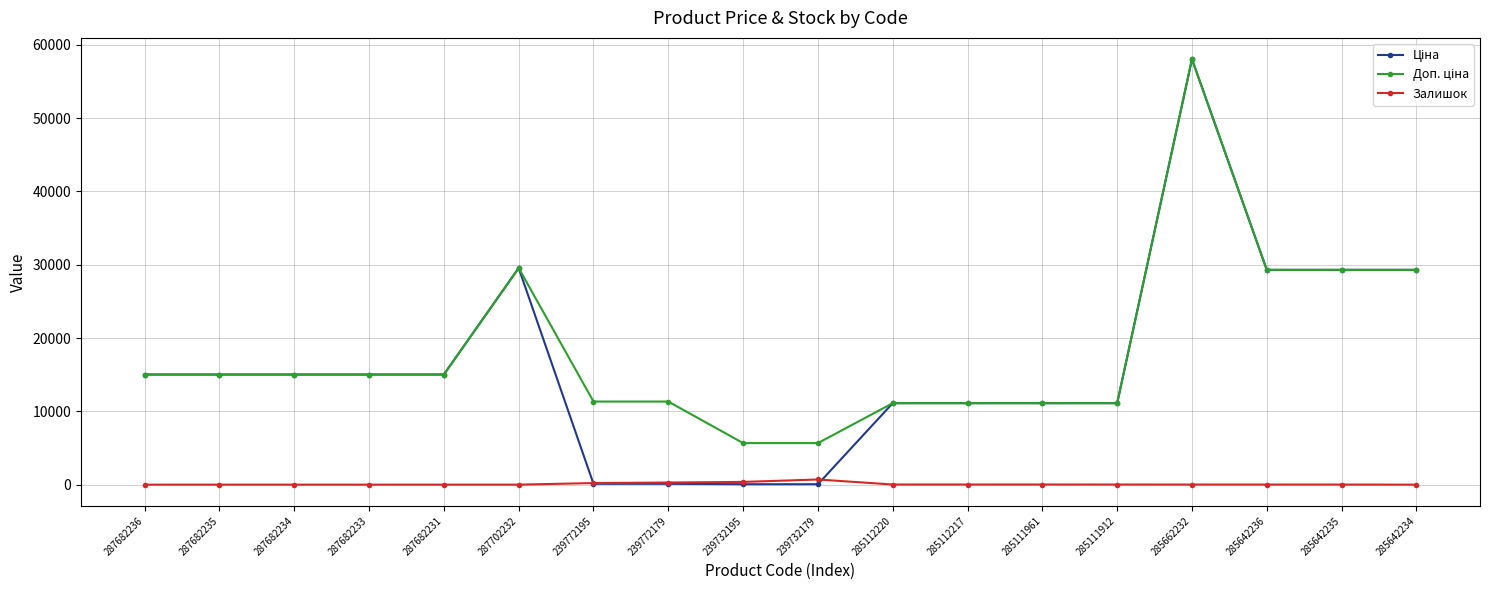

What is the spread (max minus min) of values at 287702232?

29548.9